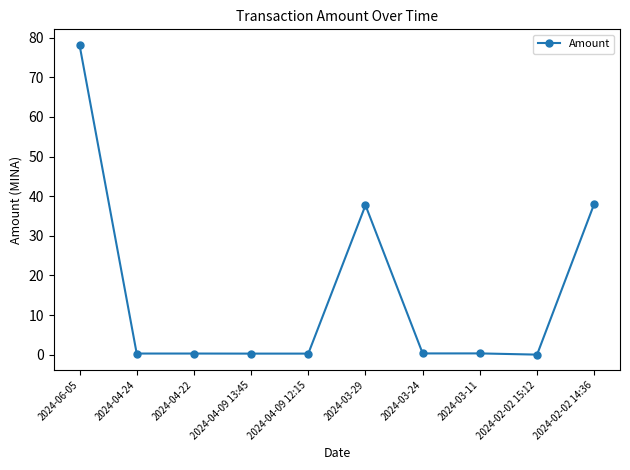

How many data points does each series have?

10